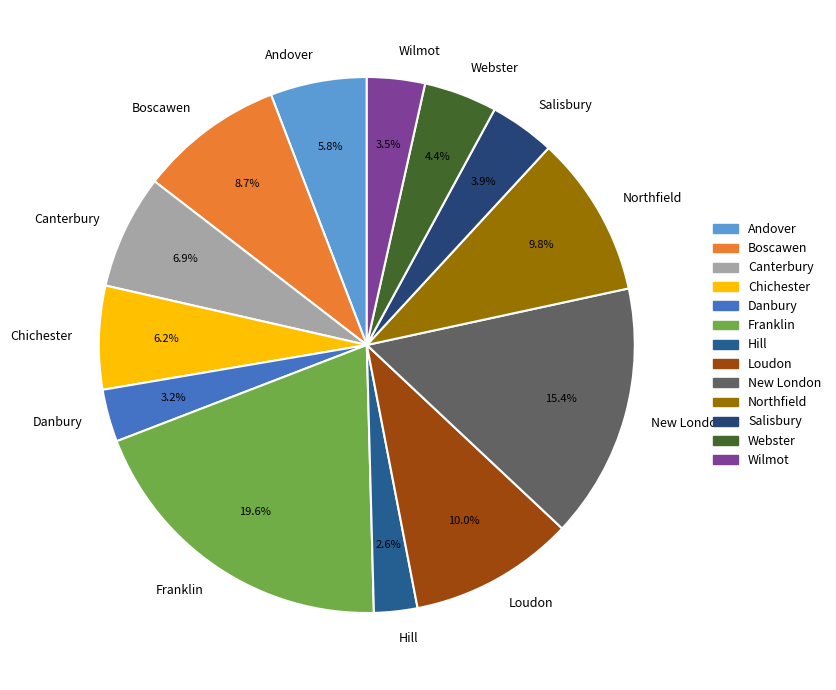

What percentage is NOT represented by Wilmot?

96.5%